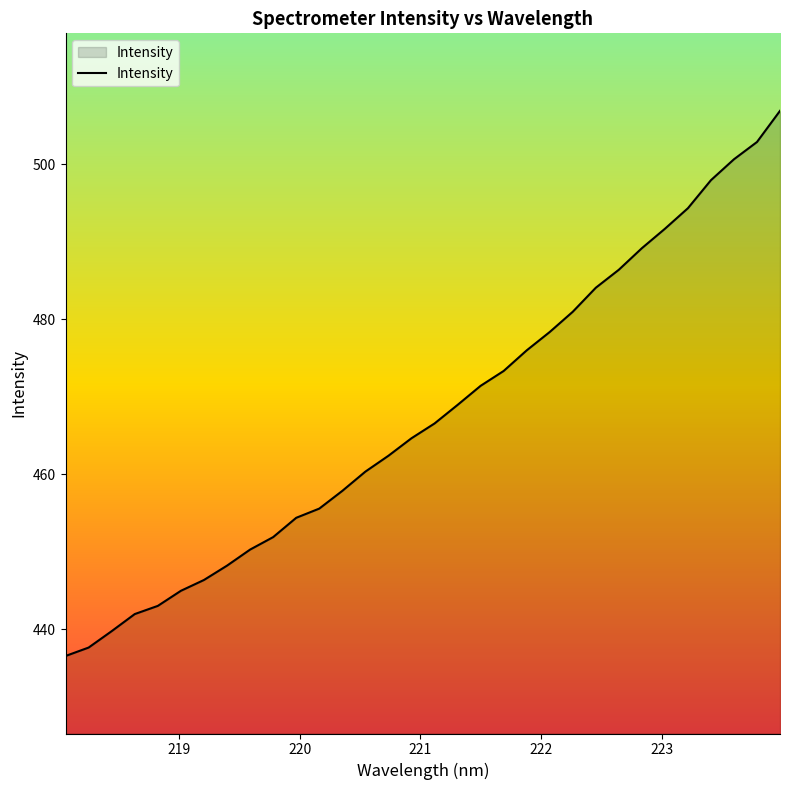

What is the average value?

467.6